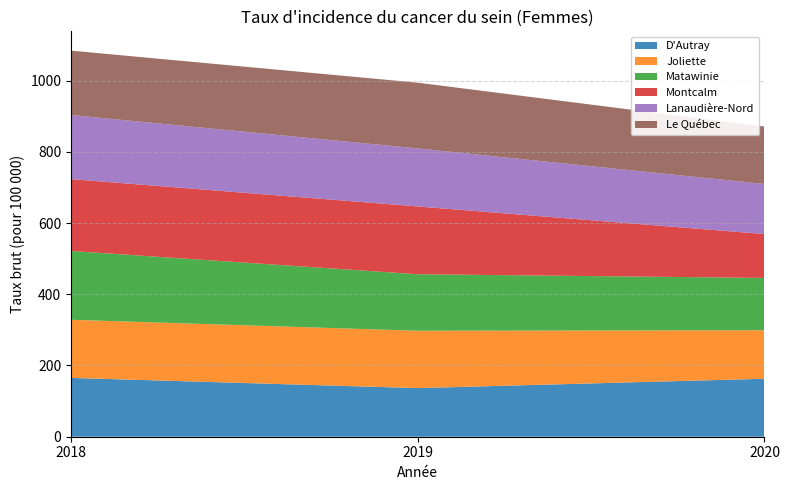

Reading left to right, transcribe all the data shown in this chart.

D'Autray: 165.1	136.5	162.8
Joliette: 163.3	161.0	136.2
Matawinie: 193.1	158.7	146.8
Montcalm: 201.8	190.3	123.2
Lanaudière-Nord: 180.0	162.9	140.6
Le Québec: 180.7	184.6	161.2